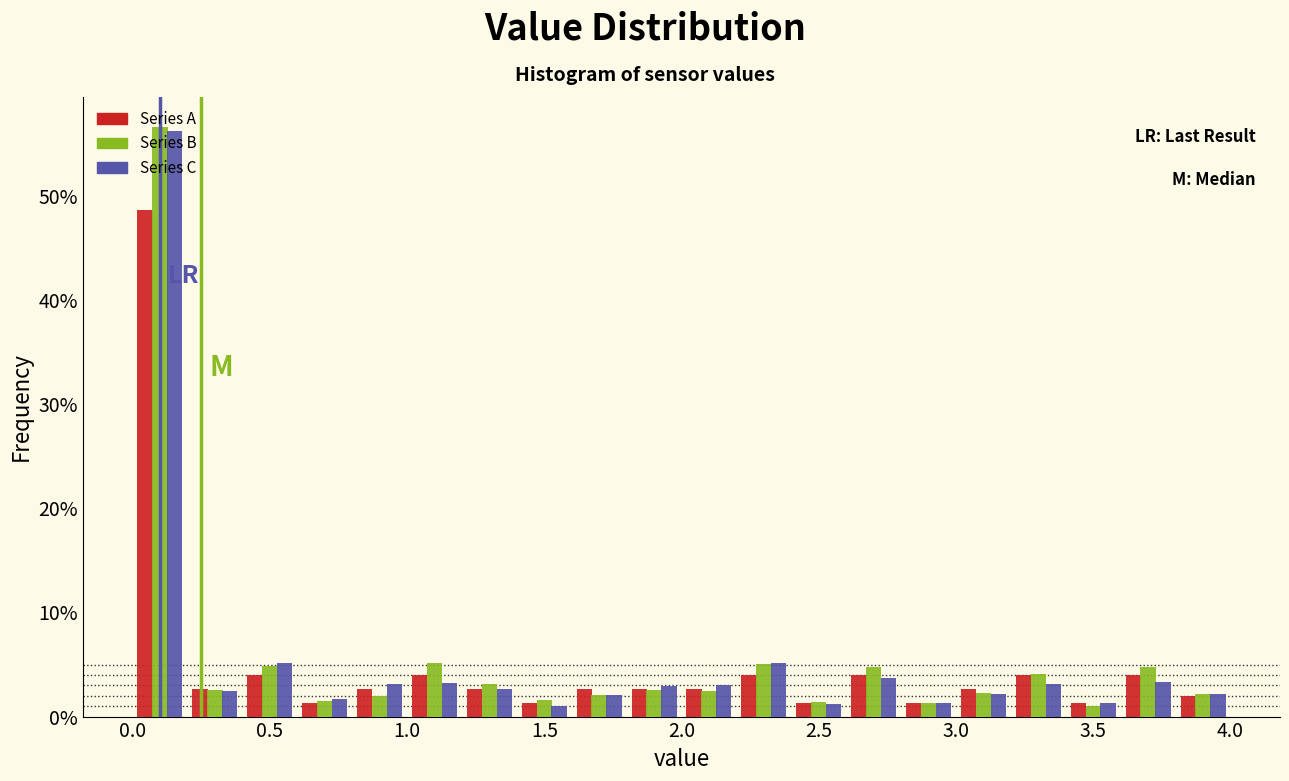

Reading left to right, list every range on the x-axis with the height of the bar of each series over it. The values are not printed on the chart, so give them approximately, as read against the axis.

0.0 to 0.2: Series A=49	Series B=57	Series C=56
0.2 to 0.4: Series A=3	Series B=3	Series C=2
0.4 to 0.6: Series A=4	Series B=5	Series C=5
0.6 to 0.8: Series A=1	Series B=1	Series C=2
0.8 to 1.0: Series A=3	Series B=2	Series C=3
1.0 to 1.2: Series A=4	Series B=5	Series C=3
1.2 to 1.4: Series A=3	Series B=3	Series C=3
1.4 to 1.6: Series A=1	Series B=2	Series C=under 1
1.6 to 1.8: Series A=3	Series B=2	Series C=2
1.8 to 2.0: Series A=3	Series B=3	Series C=3
2.0 to 2.2: Series A=3	Series B=2	Series C=3
2.2 to 2.4: Series A=4	Series B=5	Series C=5
2.4 to 2.6: Series A=1	Series B=1	Series C=1
2.6 to 2.8: Series A=4	Series B=5	Series C=4
2.8 to 3.0: Series A=1	Series B=1	Series C=1
3.0 to 3.2: Series A=3	Series B=2	Series C=2
3.2 to 3.4: Series A=4	Series B=4	Series C=3
3.4 to 3.6: Series A=1	Series B=under 1	Series C=1
3.6 to 3.8: Series A=4	Series B=5	Series C=3
3.8 to 4.0: Series A=2	Series B=2	Series C=2